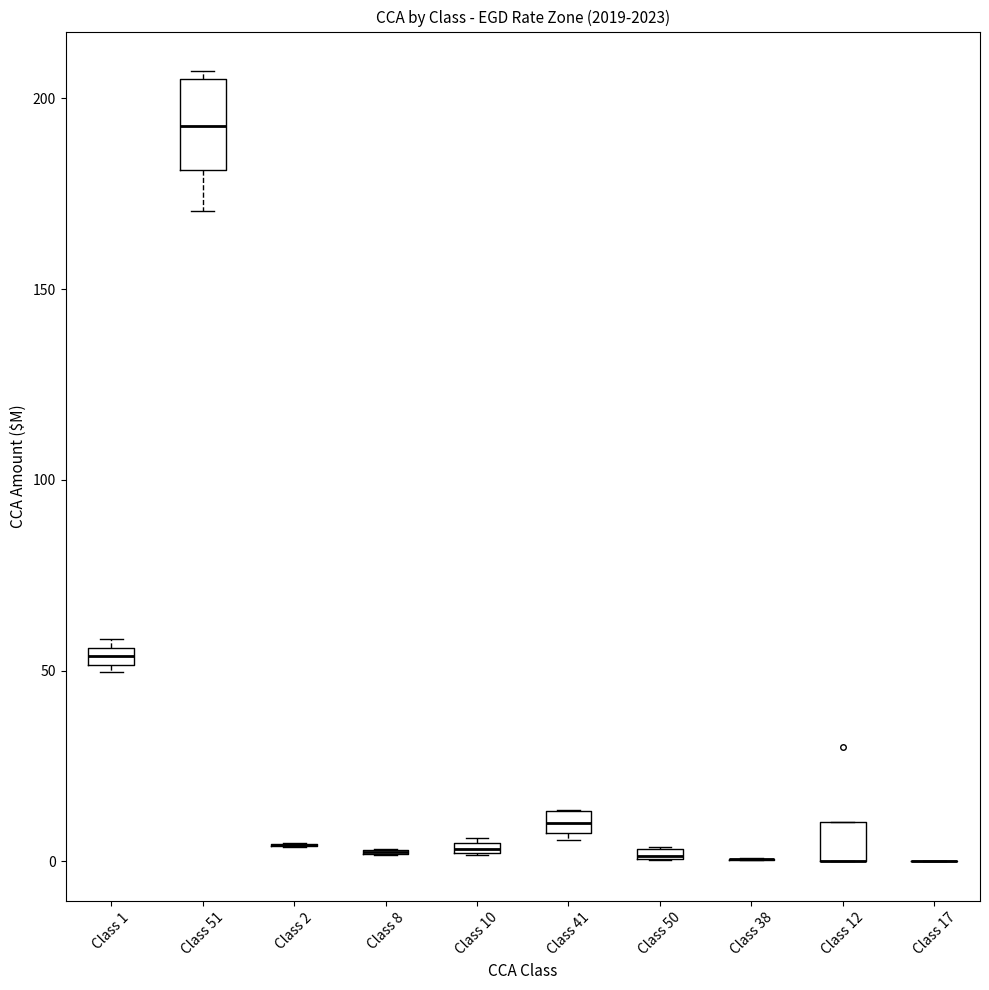

Where is the lower edge of the box for Class 41 on the y-axis? The values are not printed on the chart, so give them approximately, as read against the axis.

10